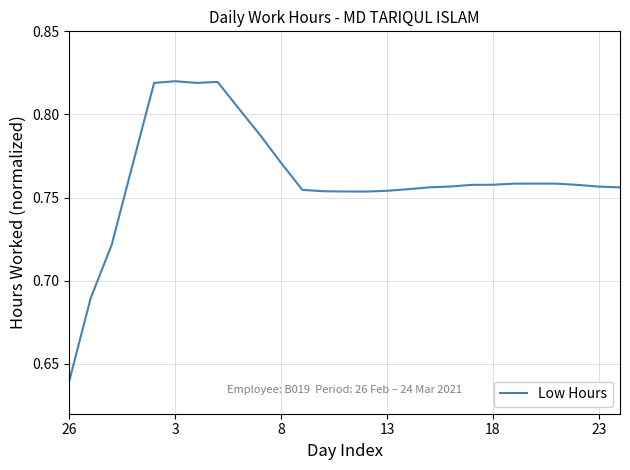

Which category has the lowest value across all series?

26